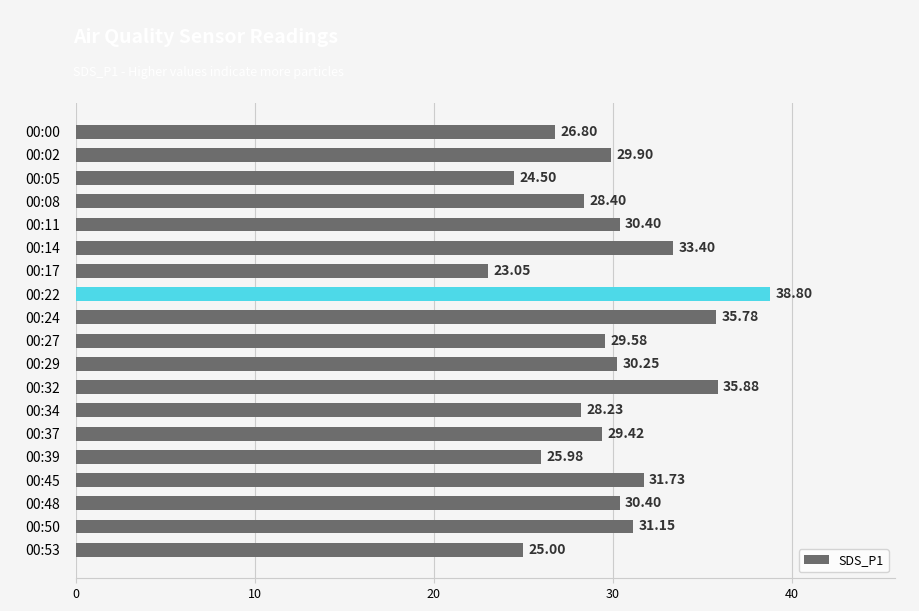

What is the change in value from 00:00 to 00:39?

-0.8